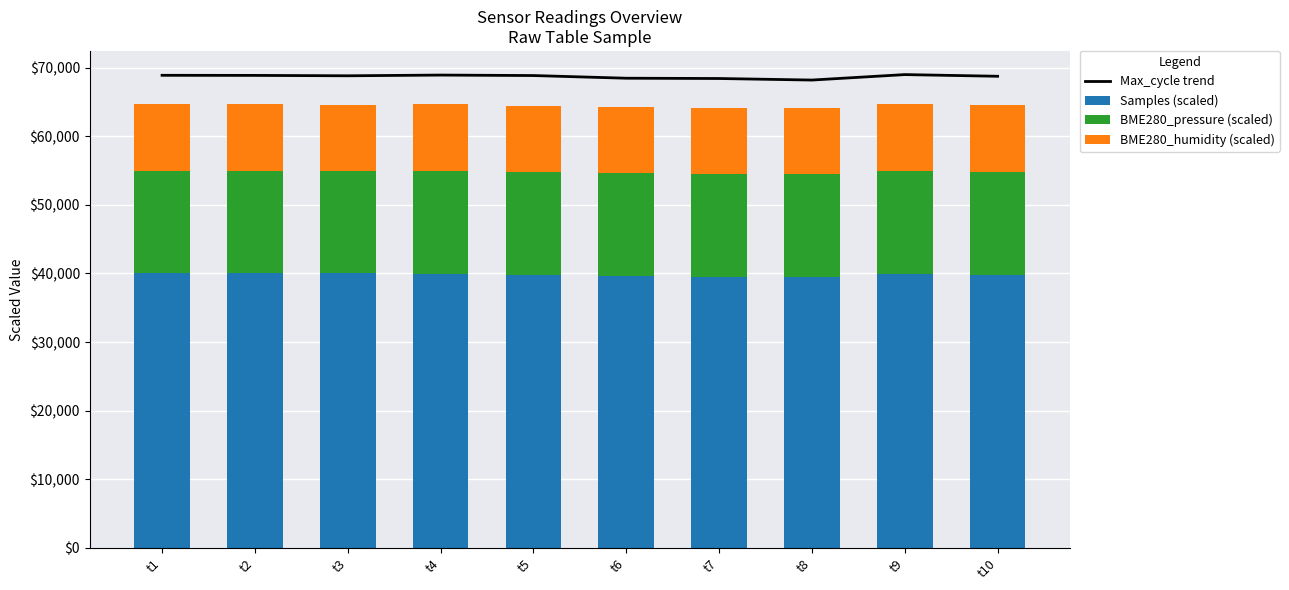

What is the value of the BME280_pressure (scaled) bar at the 4th from the left?

14997.3